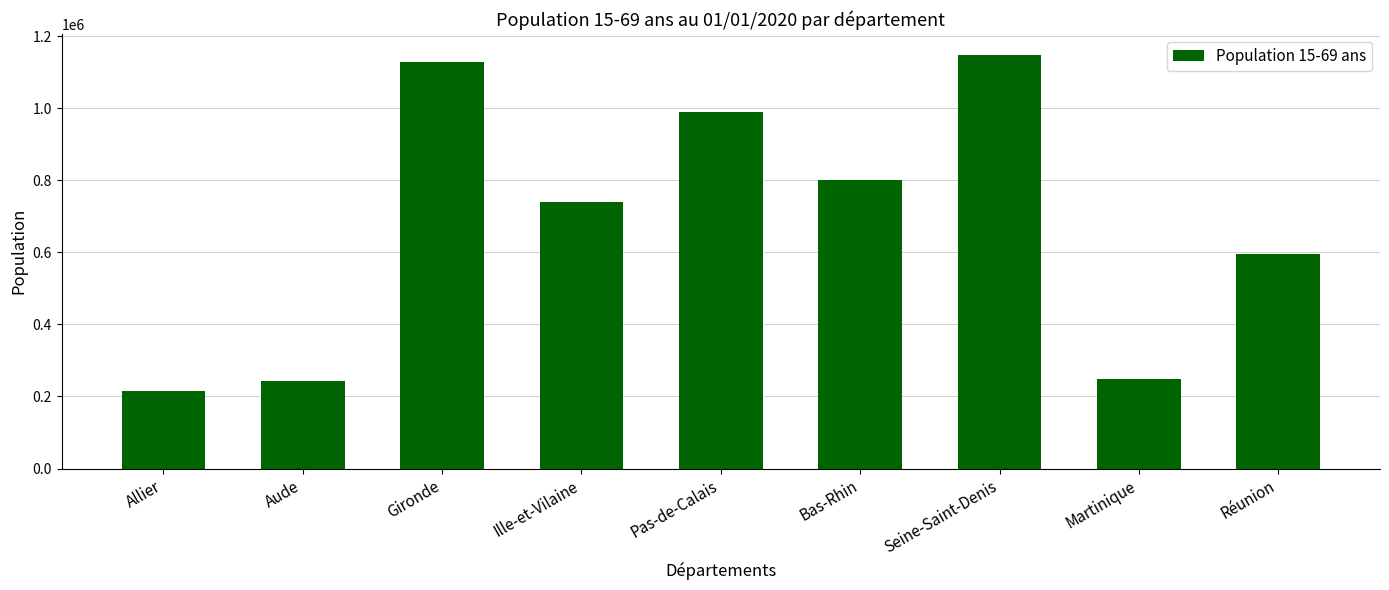

What is the difference between the second highest and second lowest values?

885758